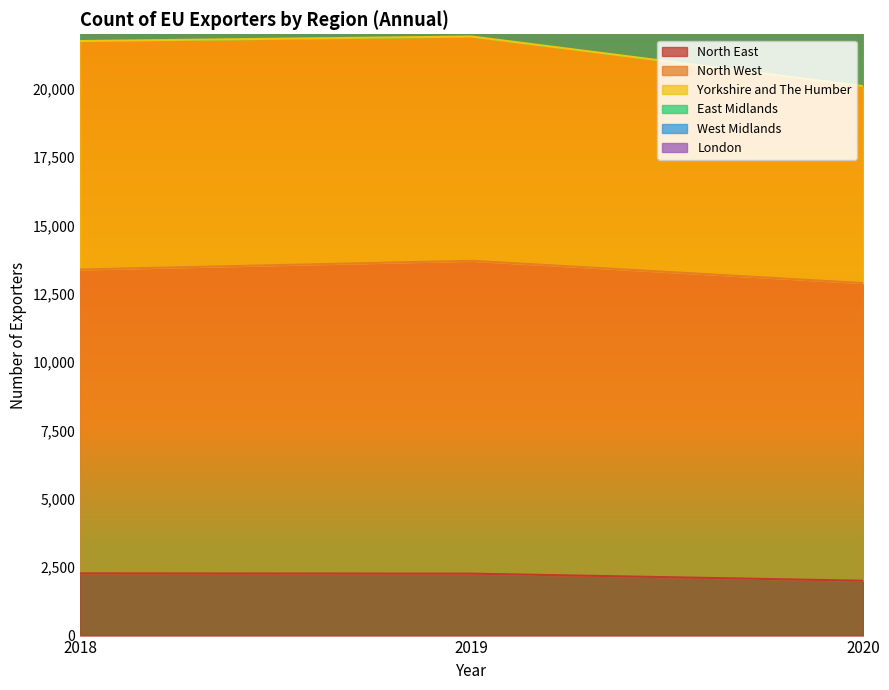

True or false: London has a value of 14482 at 2019.

False